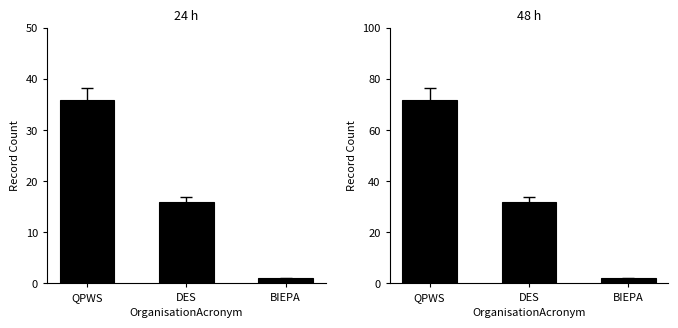

Count the number of data series in this chart.

1